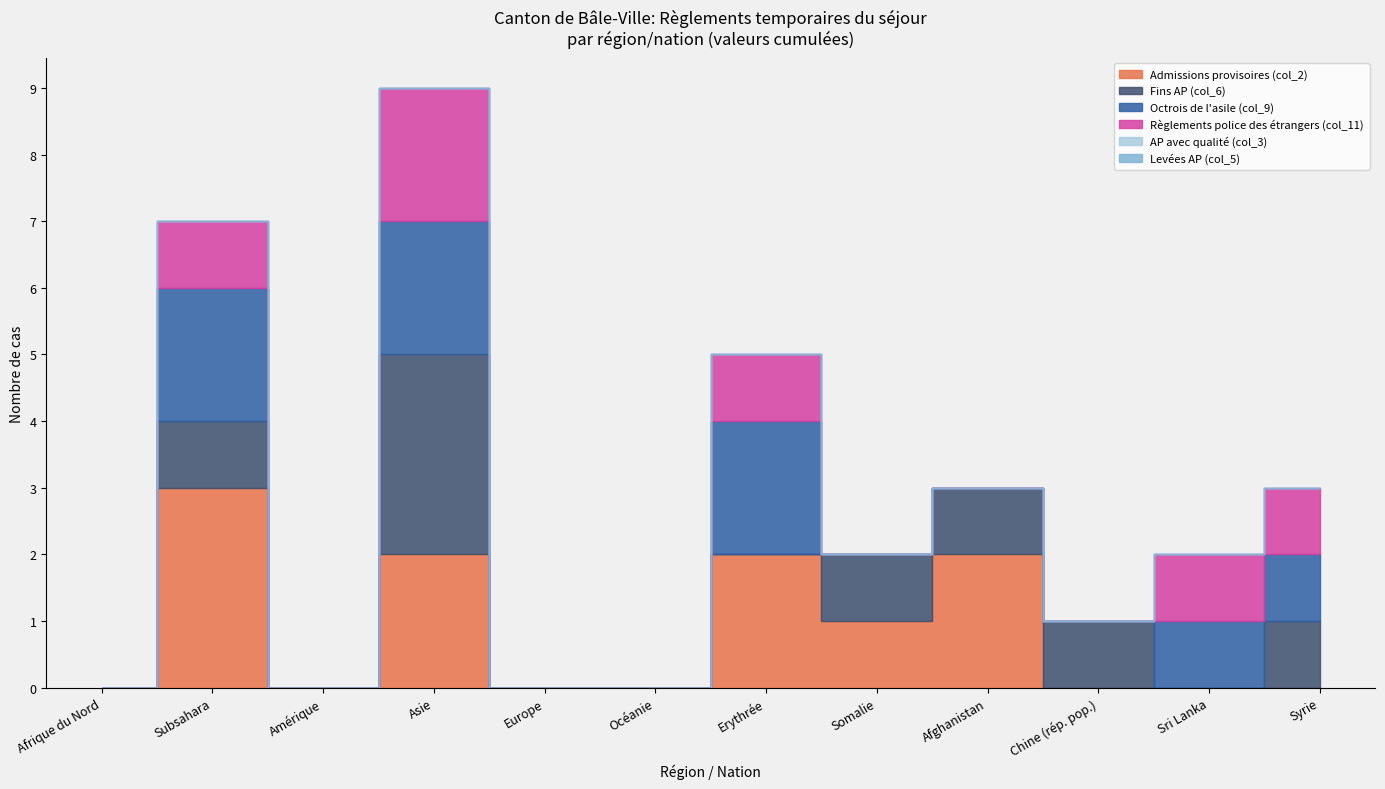

Where is the first local minimum for Règlements police des étrangers (col_11)?

Amérique